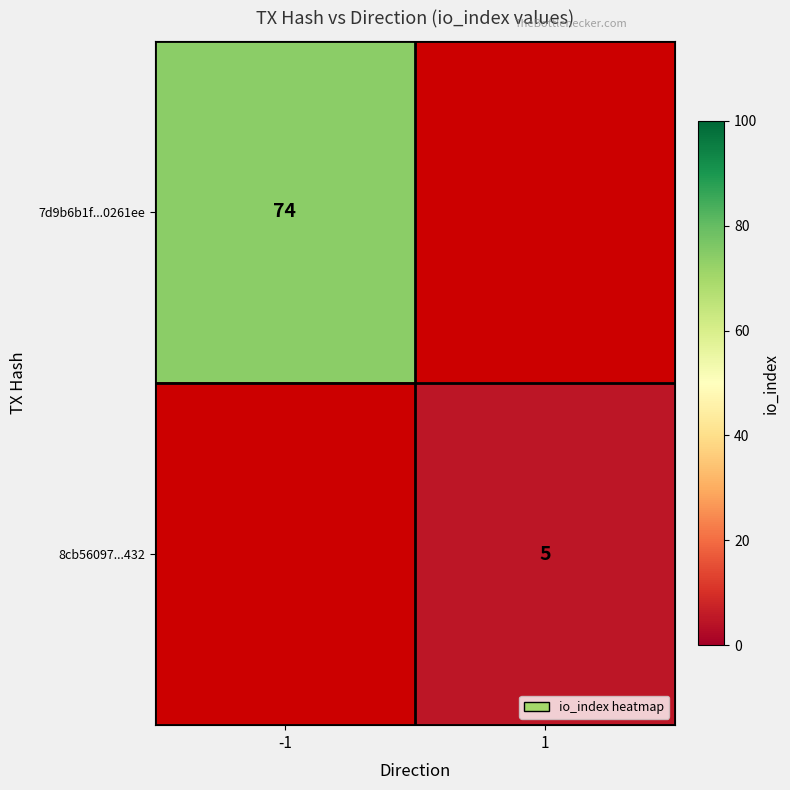

Is it true that 8cb56097...432 equals 5 at 1?

True